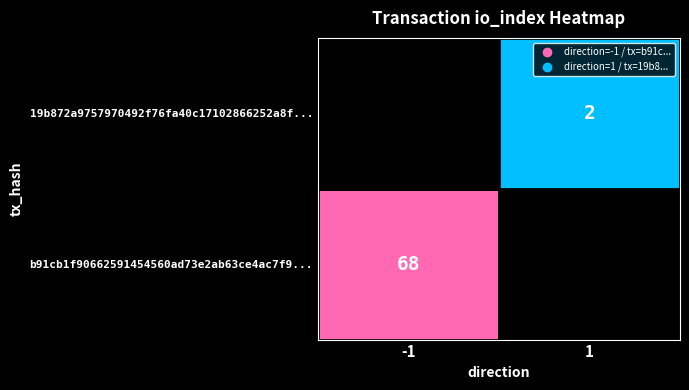

Which series has the largest range (max minus min)?

b91cb1f90662591454560ad73e2ab63ce4ac7f9